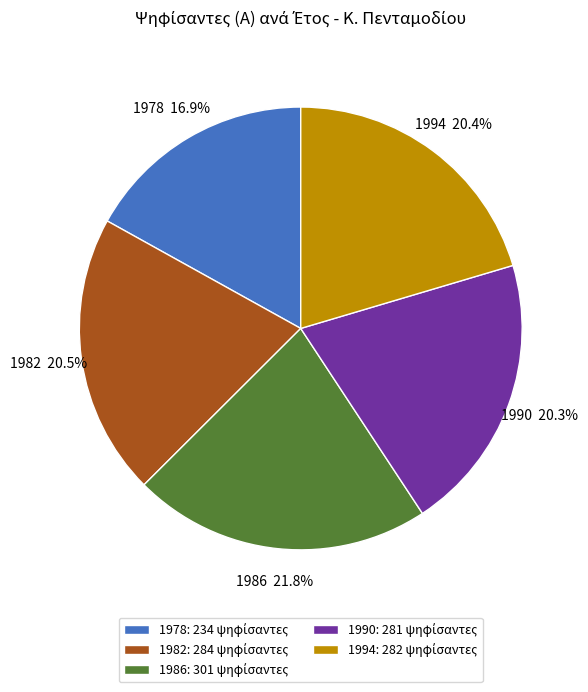

How many segments does this pie chart have?

5